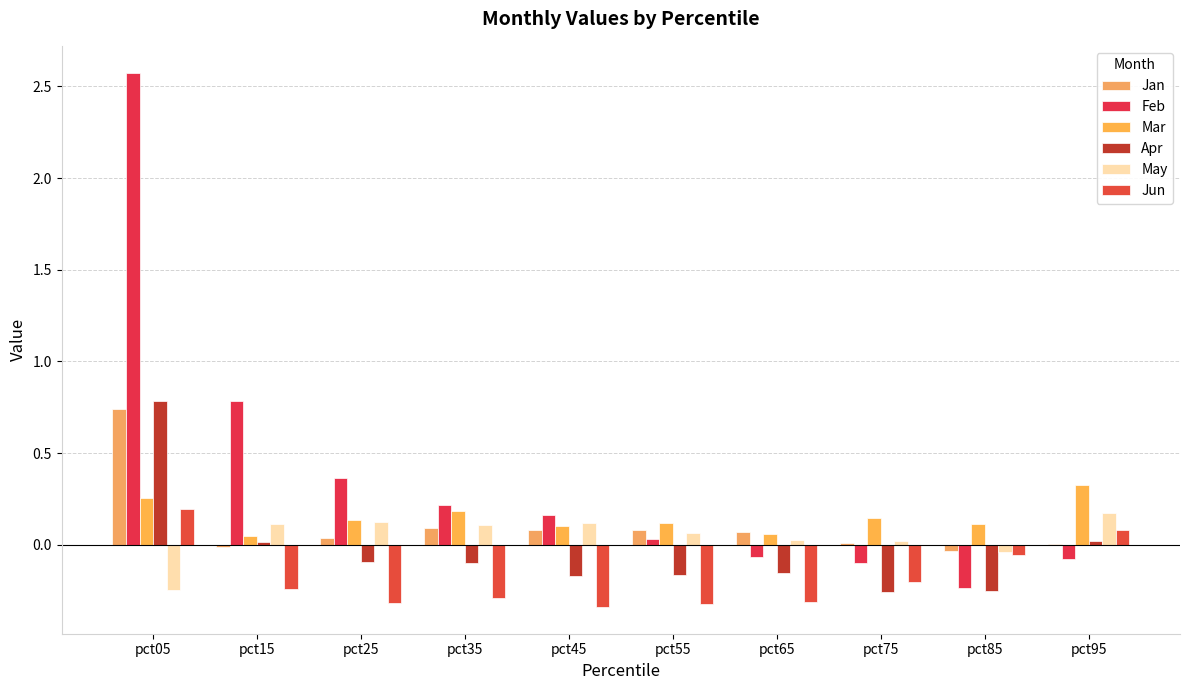

Reading right to left, what are all the values shown in this chart?

Jan: pct95=0.0	pct85=-0.0	pct75=0.0	pct65=0.1	pct55=0.1	pct45=0.1	pct35=0.1	pct25=0.0	pct15=-0.0	pct05=0.7
Feb: pct95=-0.1	pct85=-0.2	pct75=-0.1	pct65=-0.1	pct55=0.0	pct45=0.2	pct35=0.2	pct25=0.4	pct15=0.8	pct05=2.6
Mar: pct95=0.3	pct85=0.1	pct75=0.1	pct65=0.1	pct55=0.1	pct45=0.1	pct35=0.2	pct25=0.1	pct15=0.0	pct05=0.3
Apr: pct95=0.0	pct85=-0.3	pct75=-0.3	pct65=-0.2	pct55=-0.2	pct45=-0.2	pct35=-0.1	pct25=-0.1	pct15=0.0	pct05=0.8
May: pct95=0.2	pct85=-0.0	pct75=0.0	pct65=0.0	pct55=0.1	pct45=0.1	pct35=0.1	pct25=0.1	pct15=0.1	pct05=-0.2
Jun: pct95=0.1	pct85=-0.1	pct75=-0.2	pct65=-0.3	pct55=-0.3	pct45=-0.3	pct35=-0.3	pct25=-0.3	pct15=-0.2	pct05=0.2